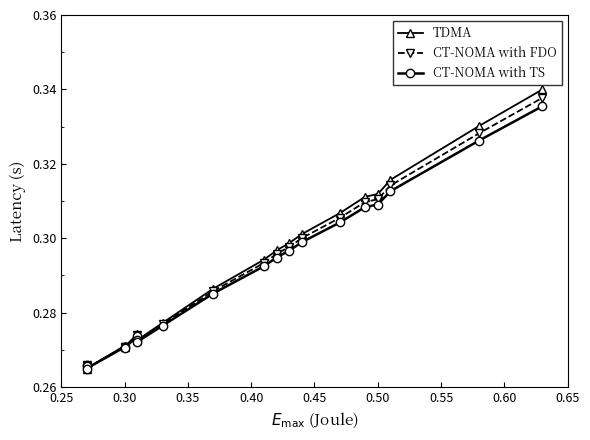

What is the value of the CT-NOMA with TS point at the 5th from the left?

0.3